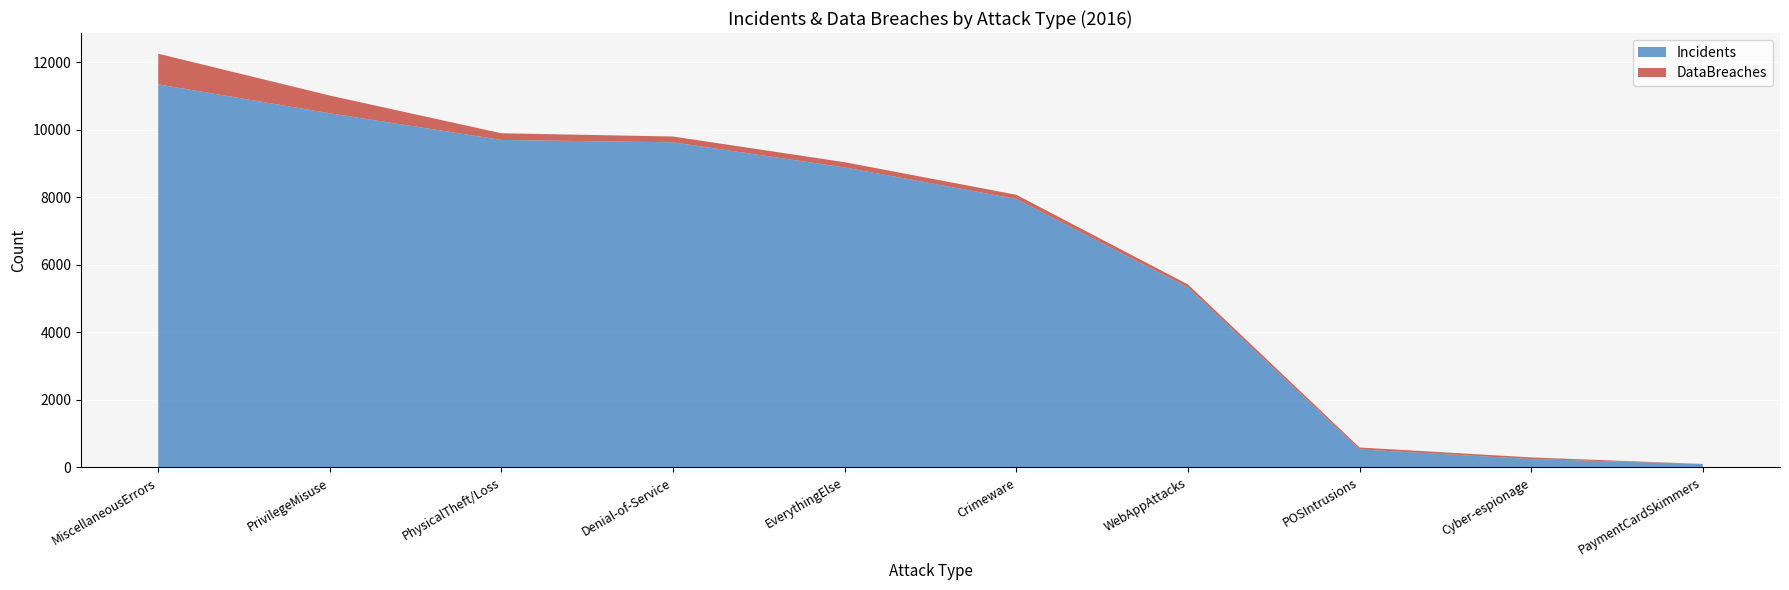

Reading right to left, transcribe all the data shown in this chart.

Incidents: 102	247	534	5334	7951	8886	9630	9701	10490	11347
DataBreaches: 1	49	56	86	125	155	172	197	525	908